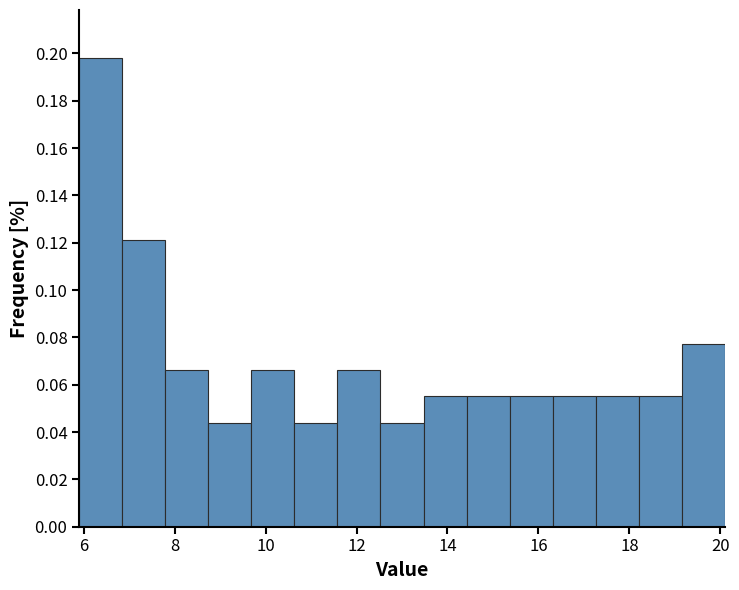

How tall is the bar that spans 11.6 to 12.6 on the x-axis? Neither the bar edges nor the heights are printed on the chart, so give them approximately, as read against the axes.

0.066